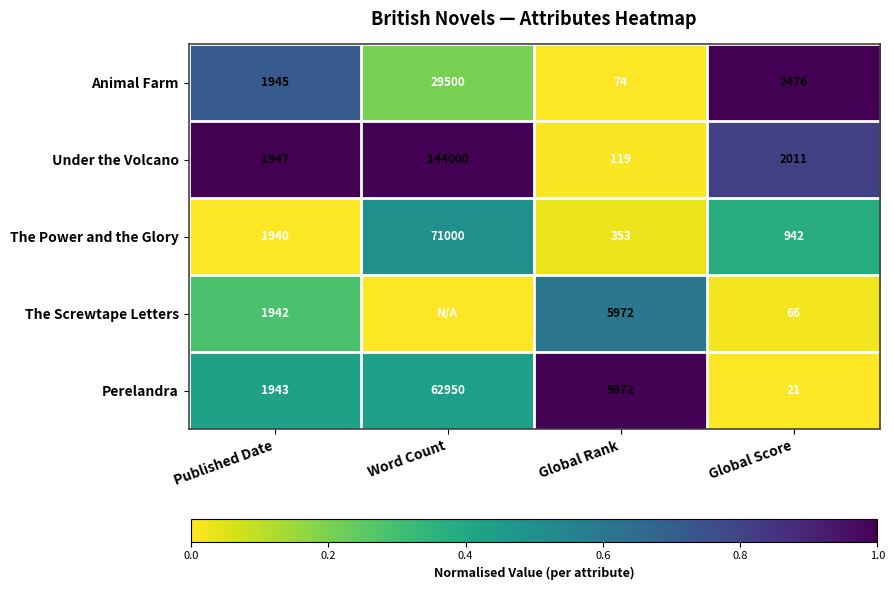

Is the value of The Power and the Glory at Published Date greater than the value of The Screwtape Letters at Global Rank?

No